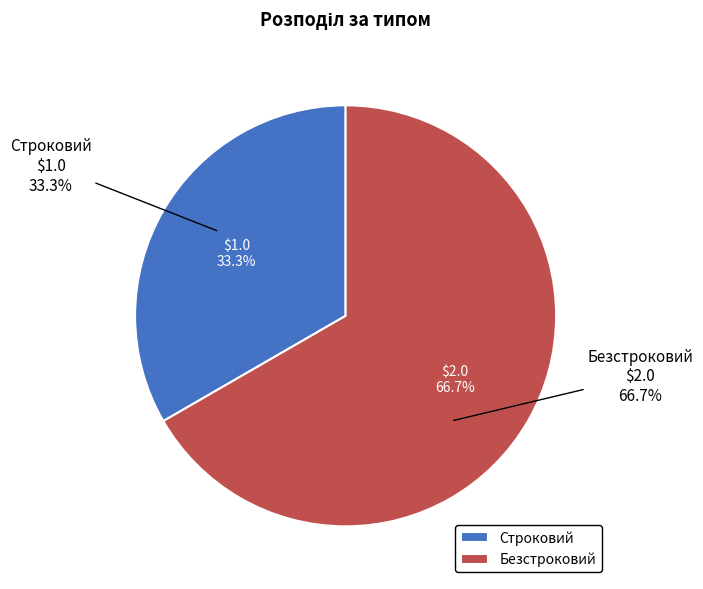

Which slice is the smallest?

Строковий